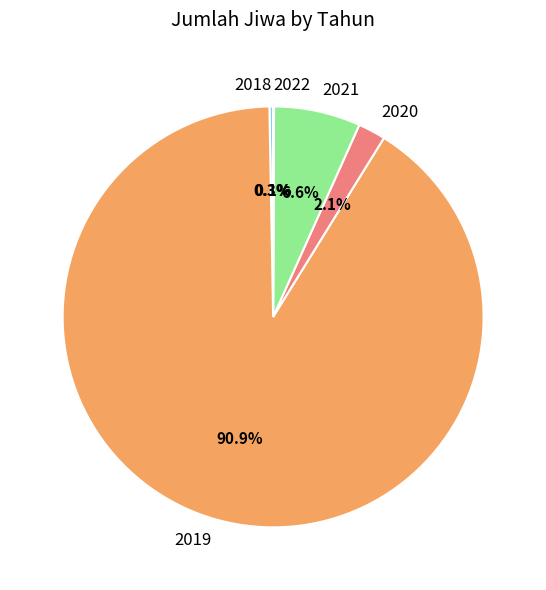

Do 2021 and 2018 together represent more than half of the pie?

No